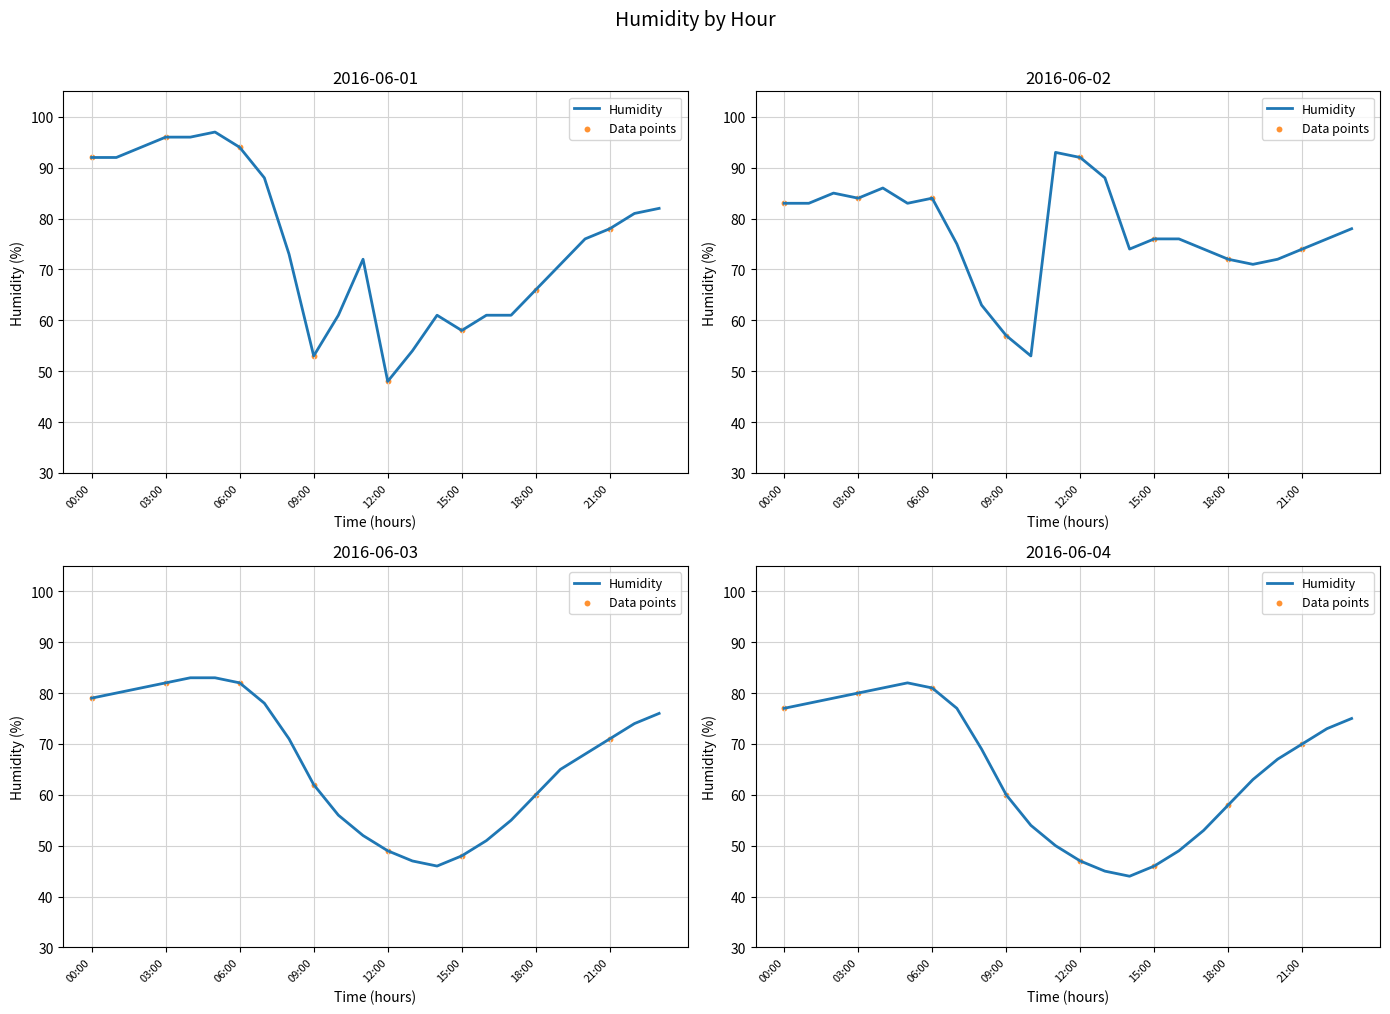

Which series reaches the maximum Y coordinate?

2016-06-01